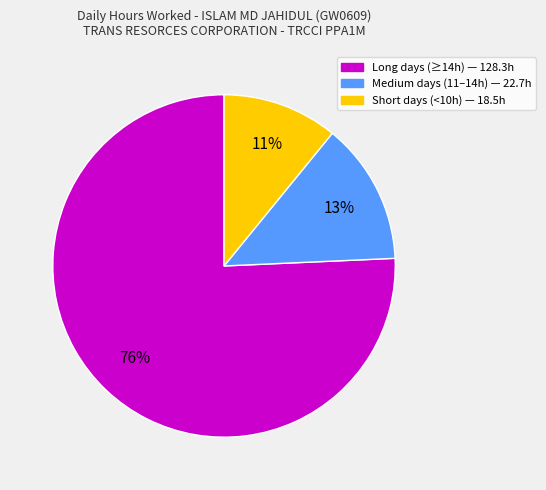

To the nearest percent, what is the average slice percentage?

33%